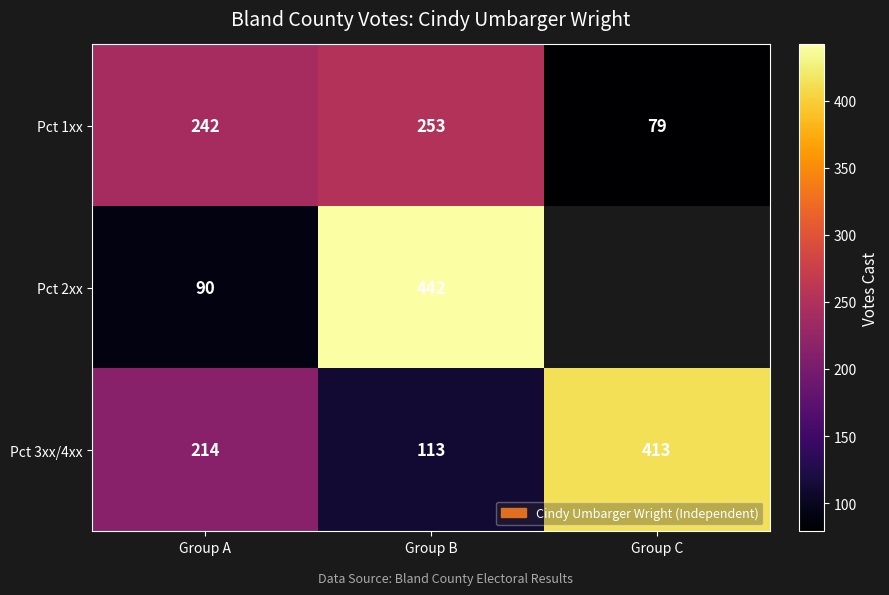

What is the spread (max minus min) of values at Group A?

152